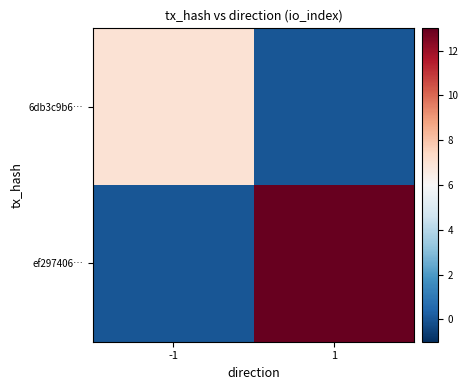

What is the total value across all series at 1?

13